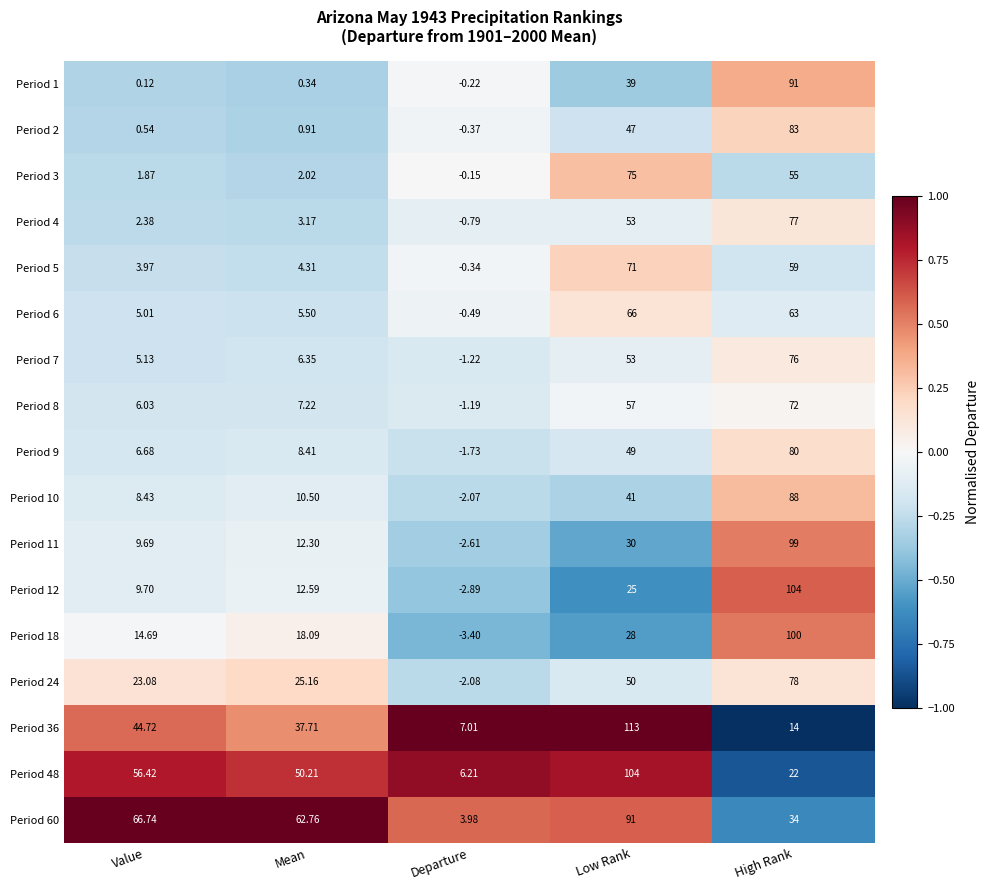

List the labels in order of Period 7 value, smallest first.

Departure, Value, Mean, Low Rank, High Rank